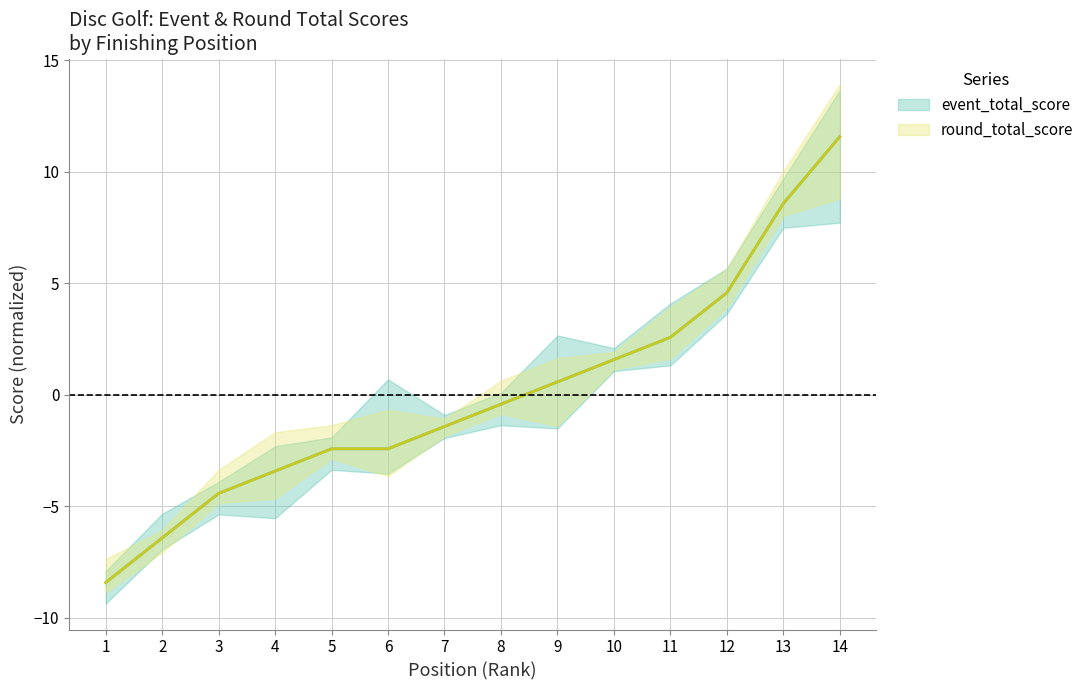

Where does the round_total_score series first go above 0?

9